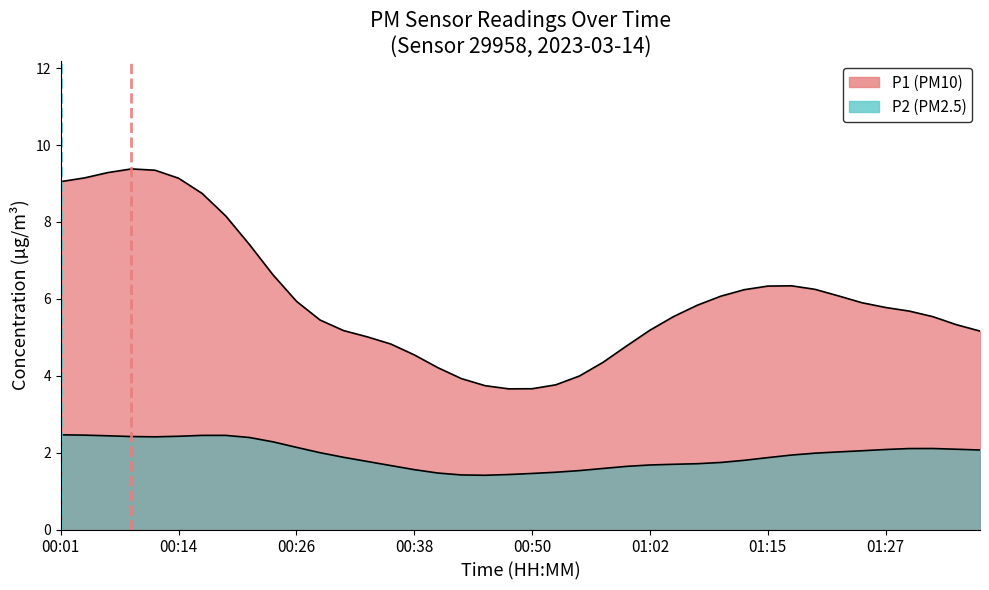

What is the sum of all P1 values?

240.6